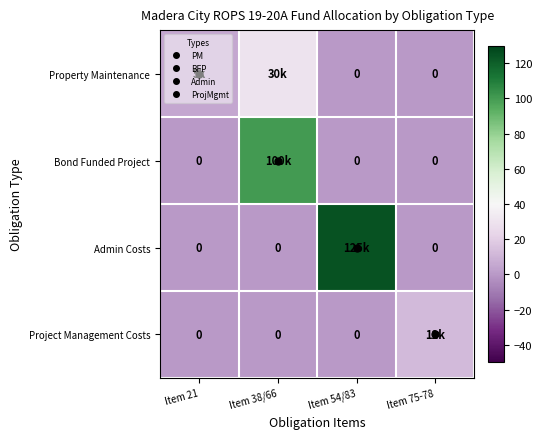

How many values in the Admin Costs series exceed 0?

1